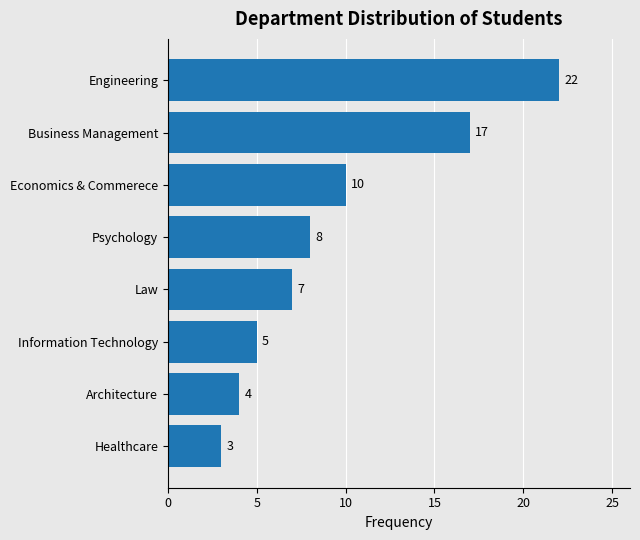

List the labels in order of value, smallest first.

Healthcare, Architecture, Information Technology, Law, Psychology, Economics & Commerece, Business Management, Engineering